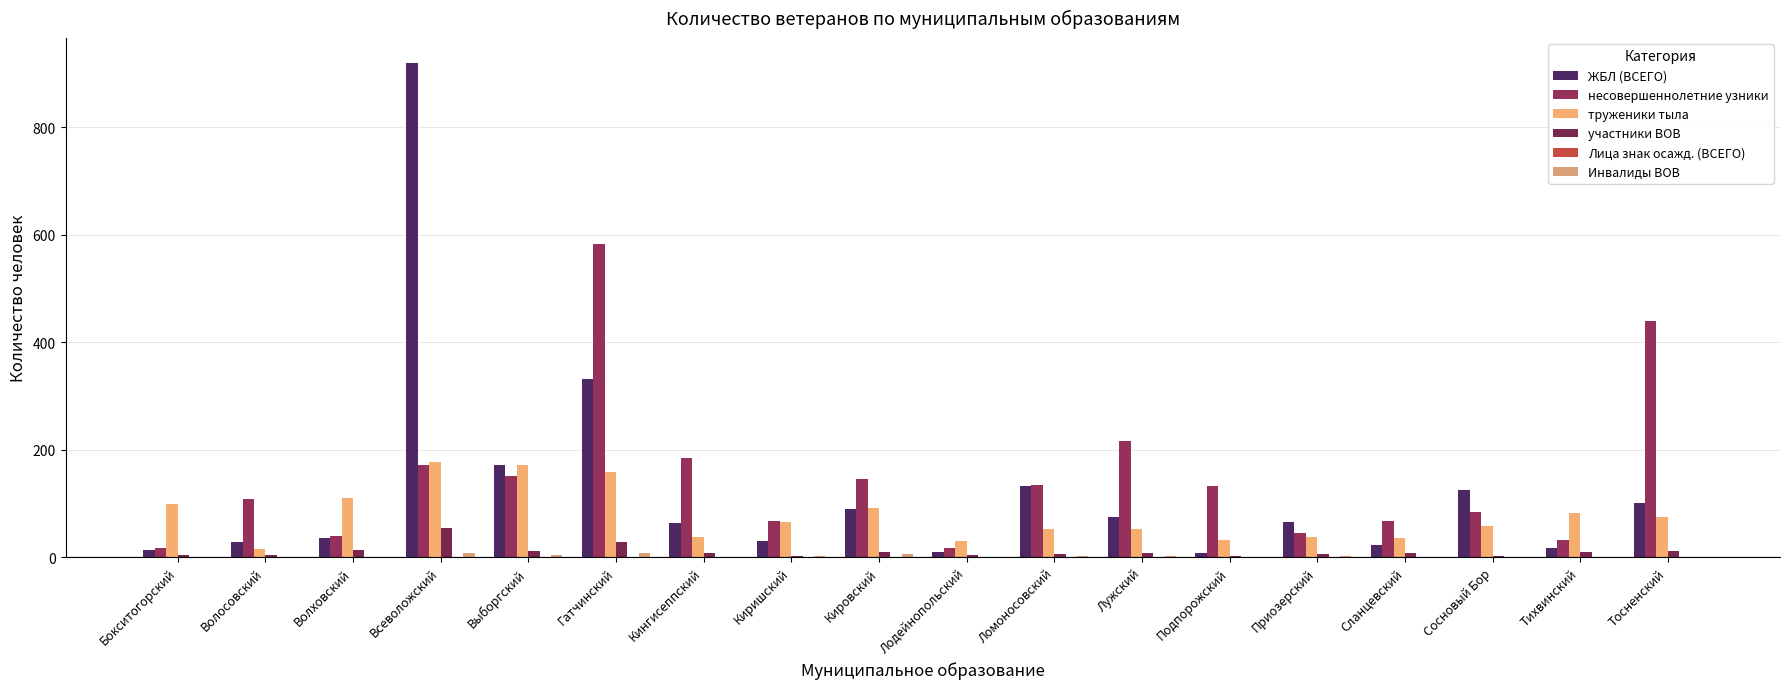

At how many categories does at least one series exceed 544?

2